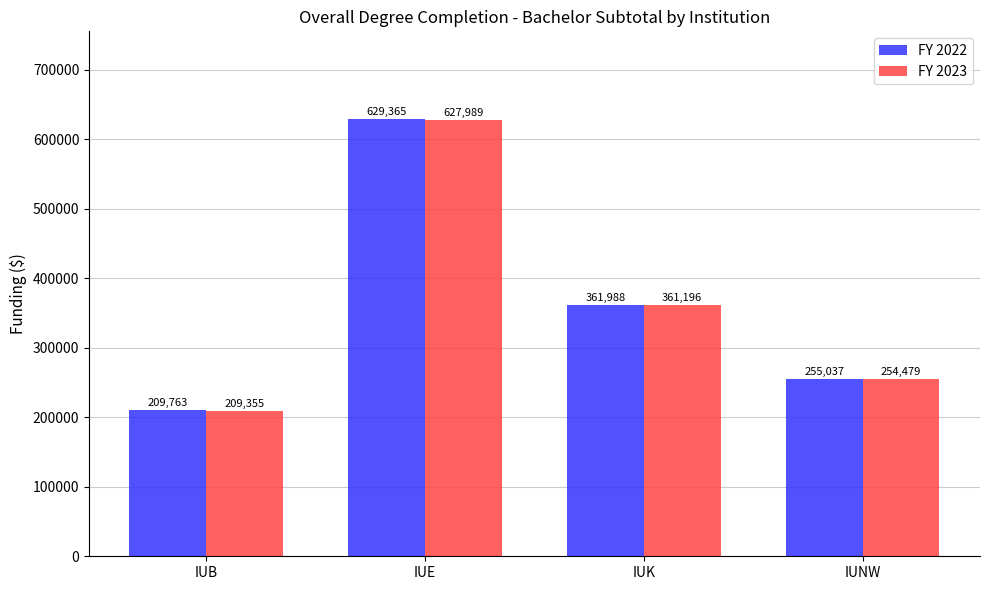

What is the label of the 2nd bar from the left?

IUE